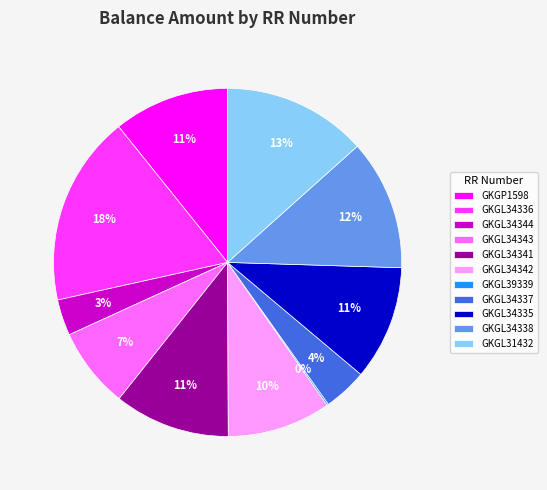

To the nearest percent, what is the combined percentage of GKGL34336 and GKGL34338?

30%